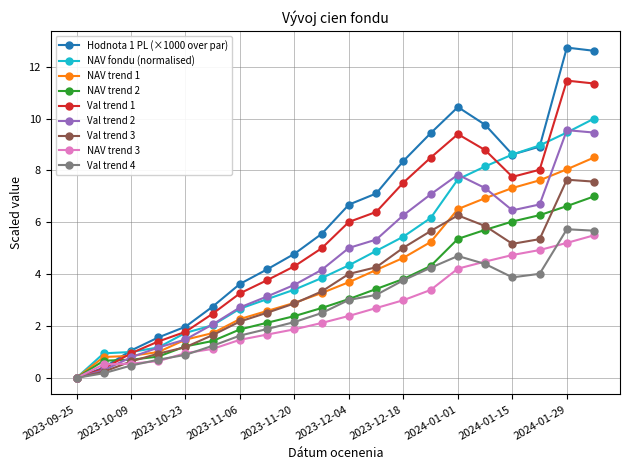

True or false: NAV fondu (normalised) has more than 1 points higher than both neighbors.

False